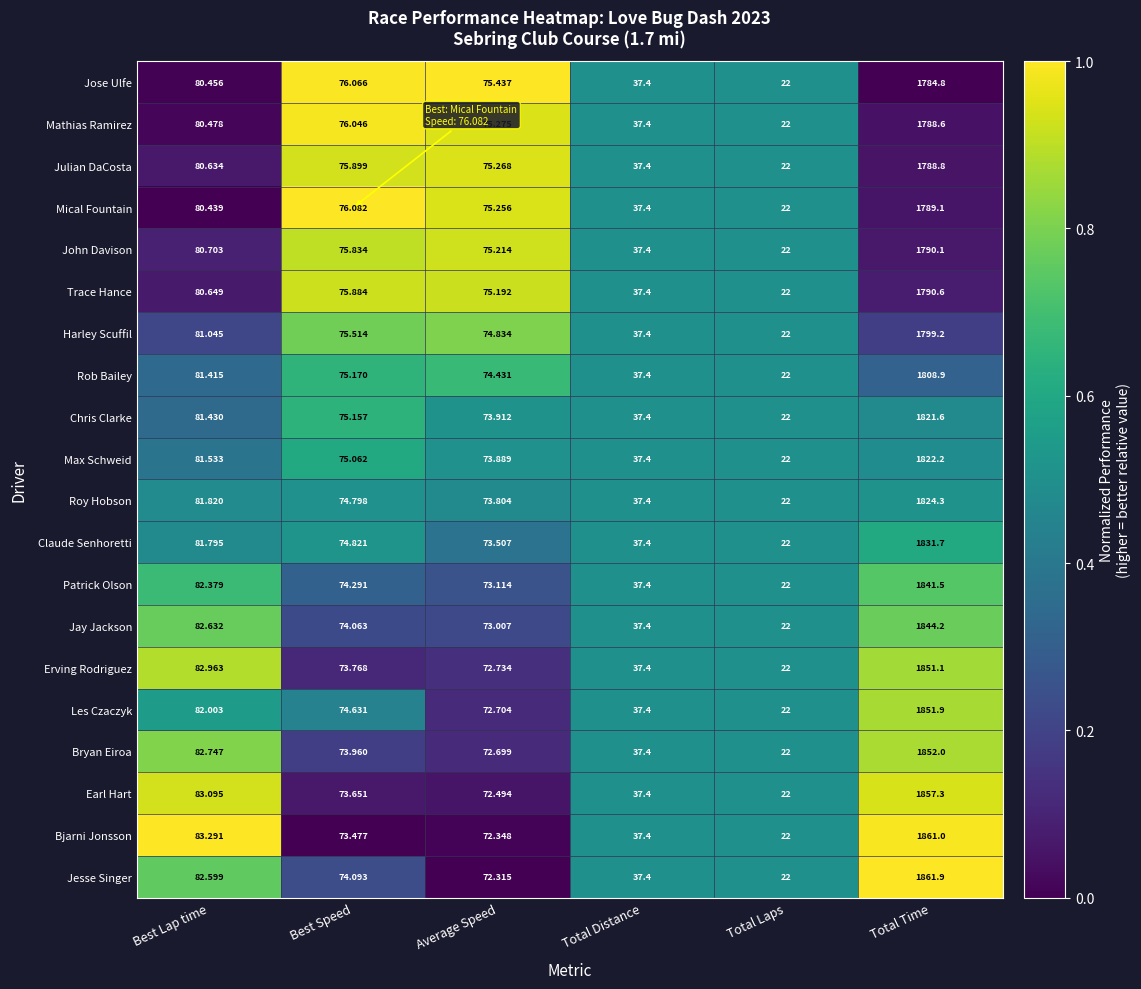

What is the spread (max minus min) of values at Average Speed?

3.1